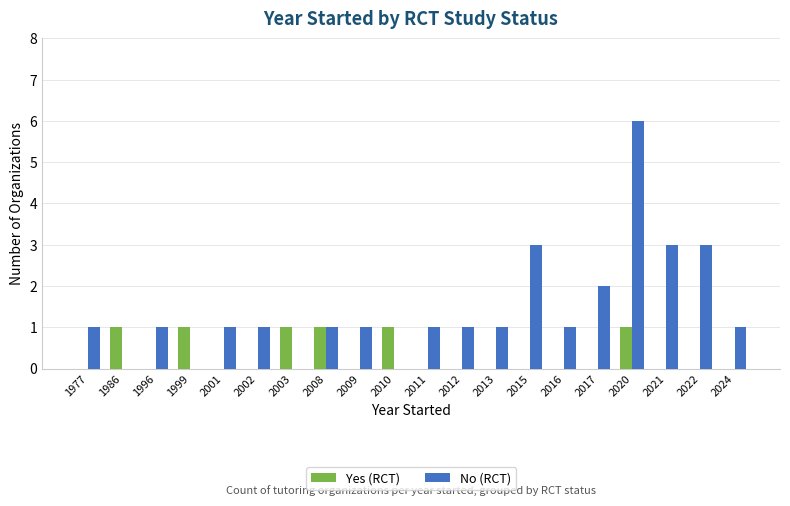

Is the value of Yes (RCT) at 2012 greater than the value of No (RCT) at 2017?

No